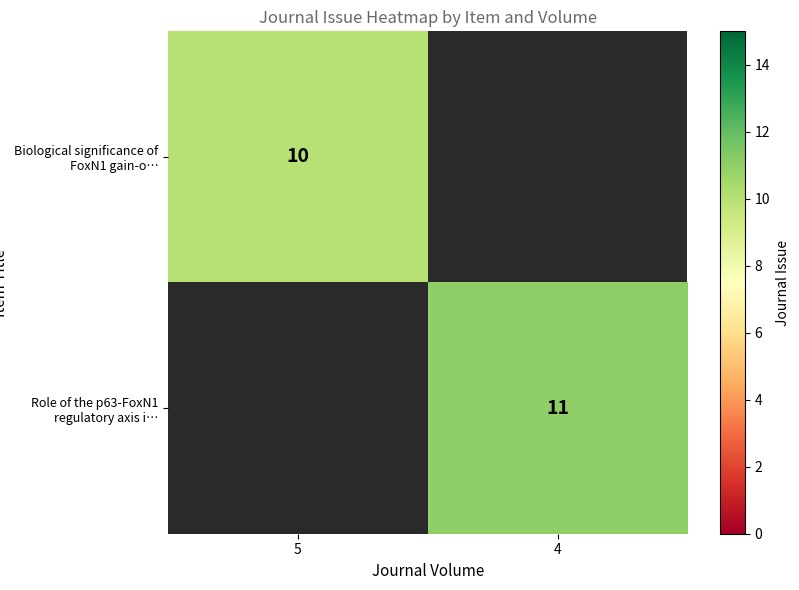

The Role of the p63-FoxN1 regulatory axis i… series shows 11 at 4. True or false?

True